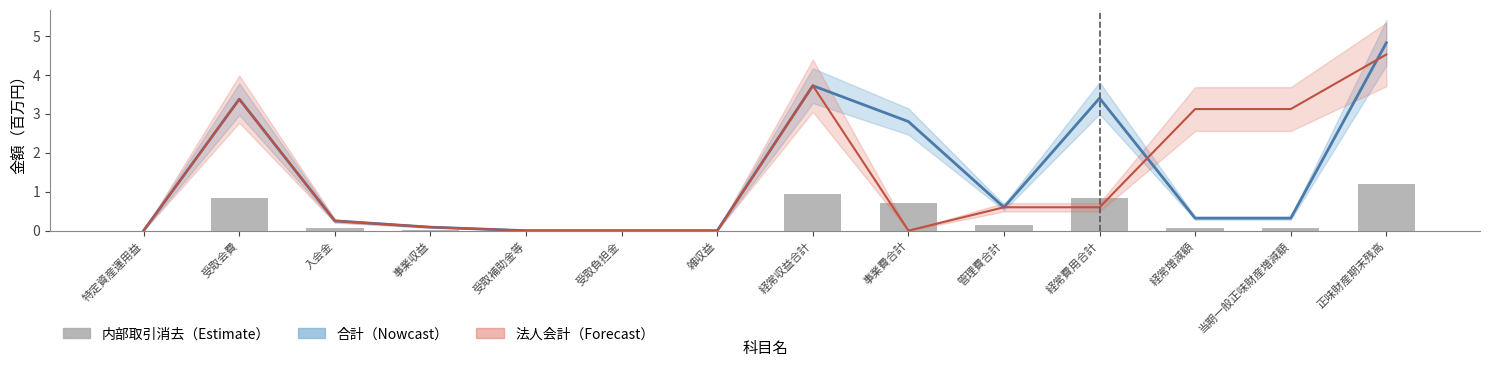

How many positive values does the 法人会計 series have?

10